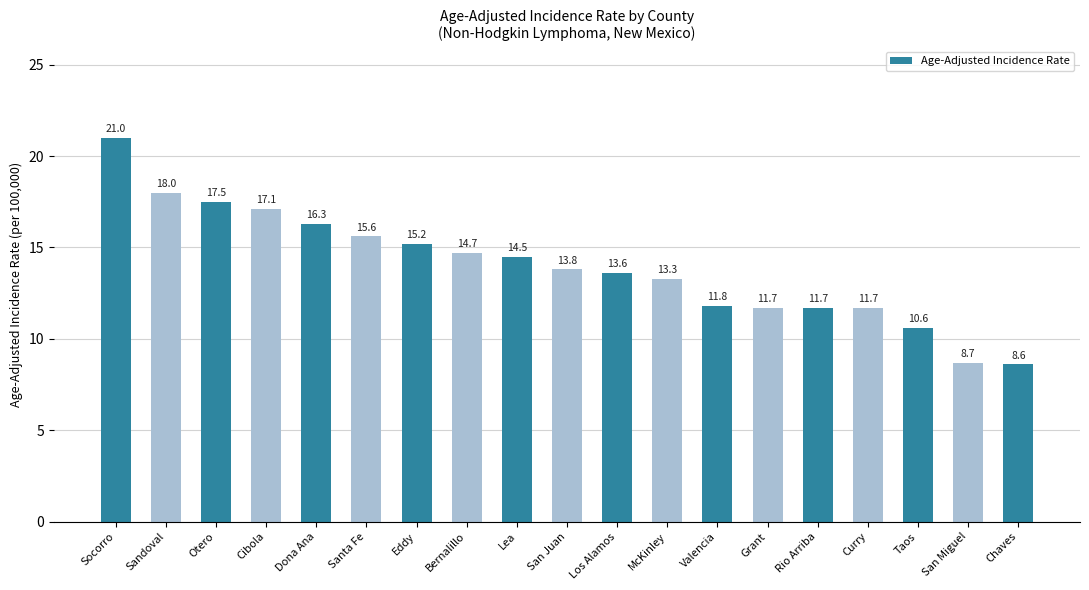

Count the number of categories in the chart.

19